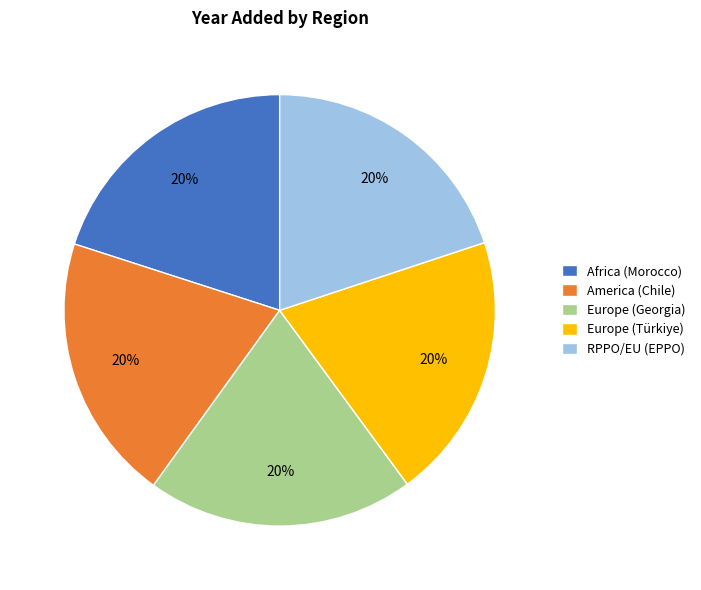

How many segments does this pie chart have?

5